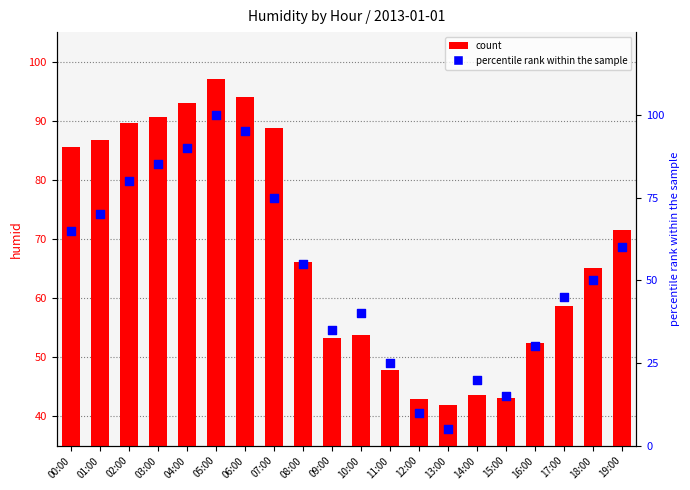

Is the value of percentile rank within the sample at 10:00 greater than the value of count at 07:00?

No